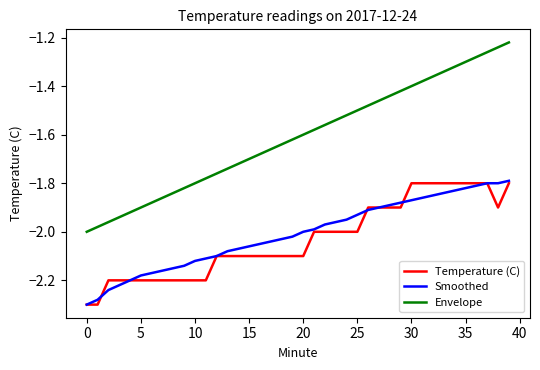

True or false: Smoothed and Envelope intersect in this chart.

False